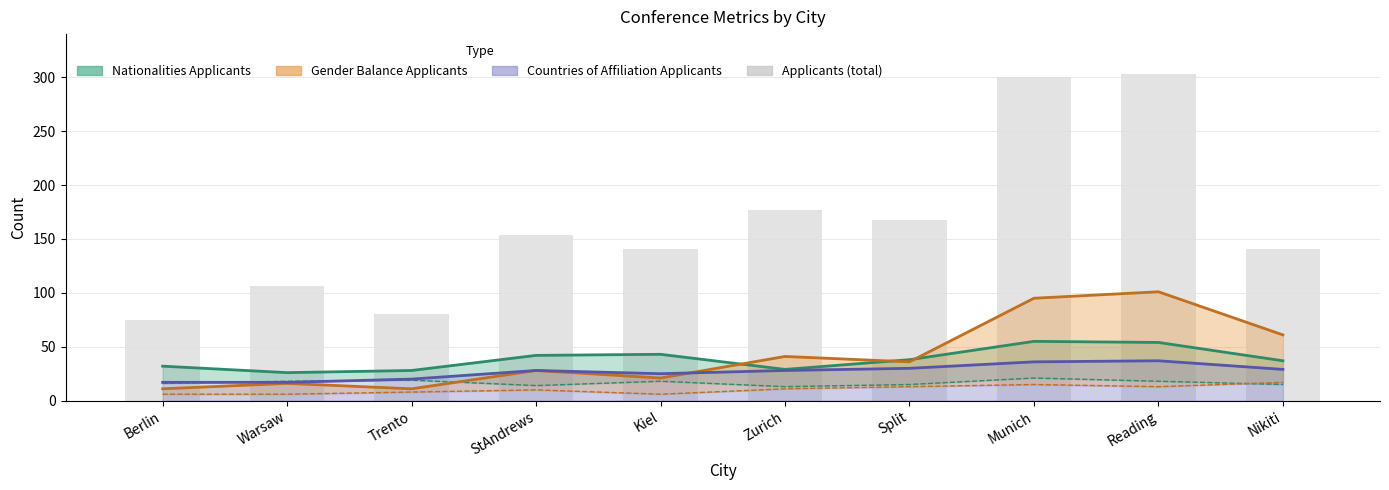

What is the average value?

164